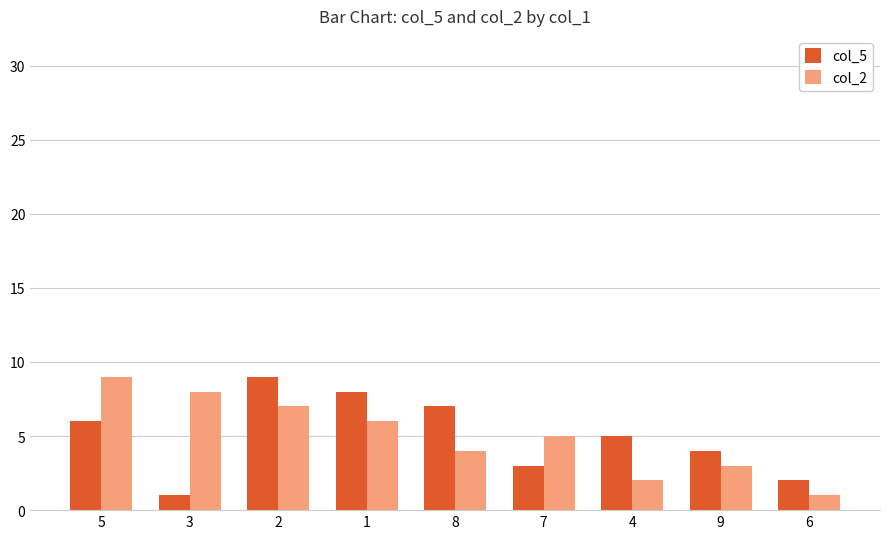

What is the smallest value displayed?

1